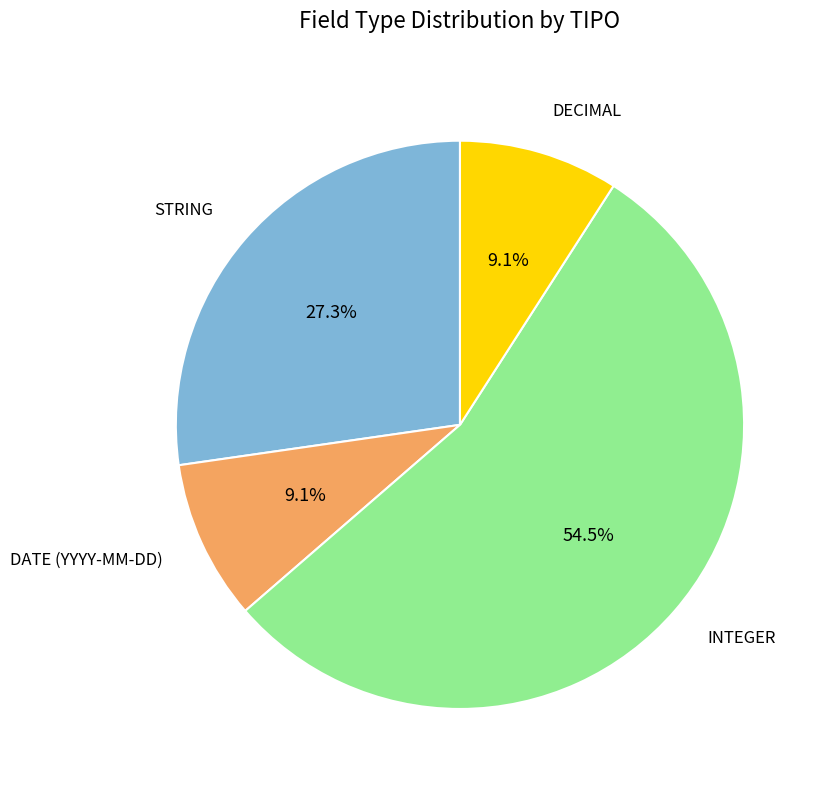

Count the number of slices in the pie.

4